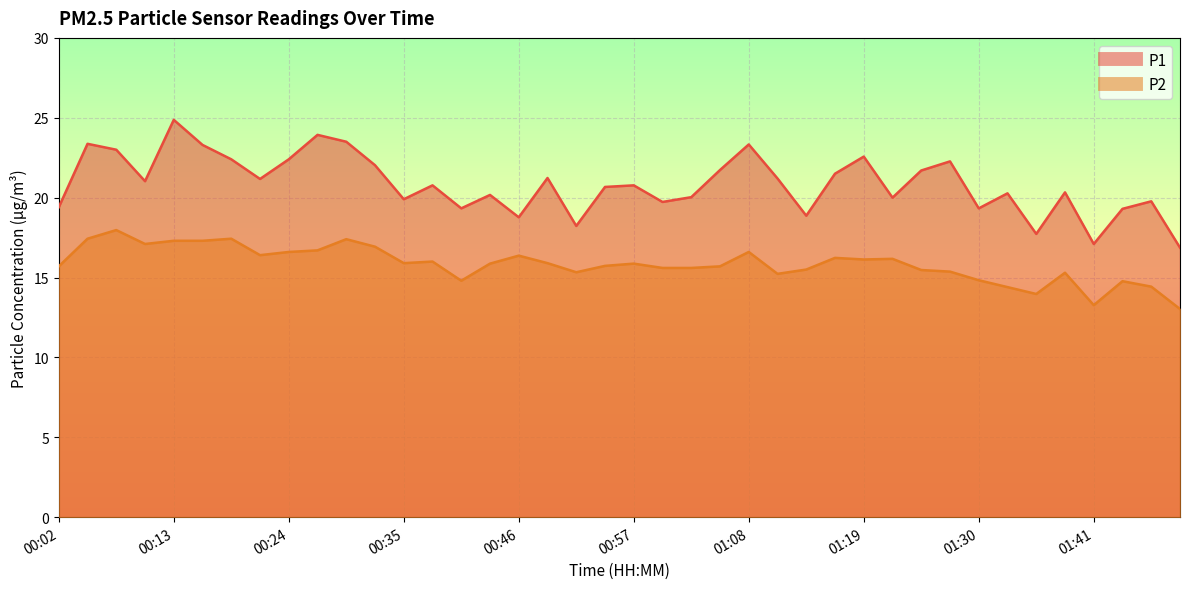

The value of P2 at 00:05 is 17.4. True or false?

True